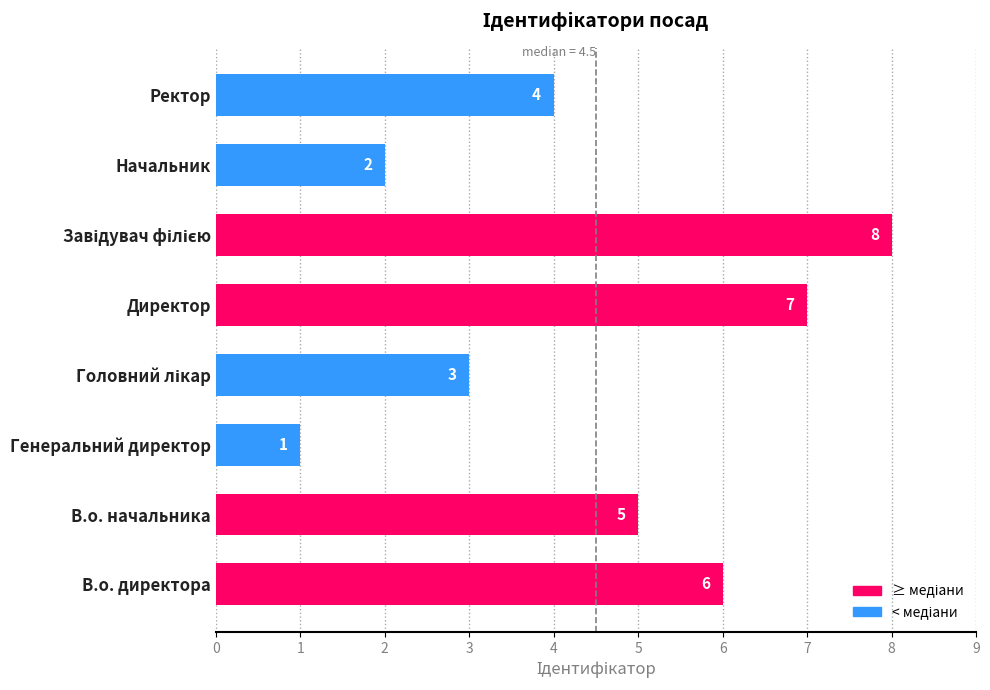

What is the ratio of the value at Ректор to the value at Директор?

0.6